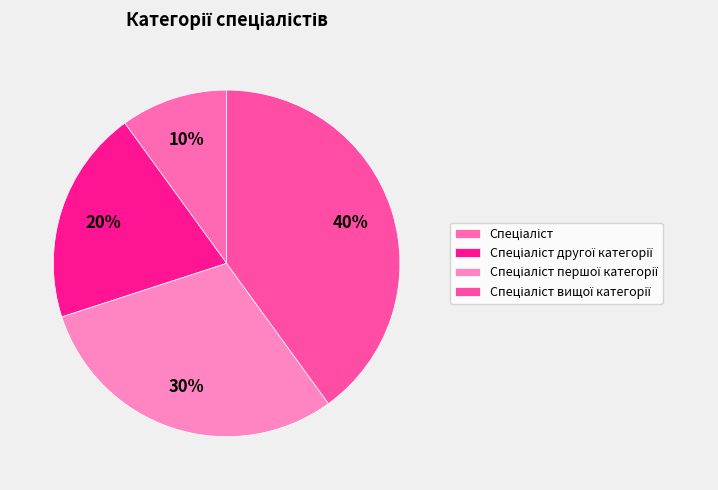

What percentage is the Спеціаліст другої категорії slice, to the nearest percent?

20%